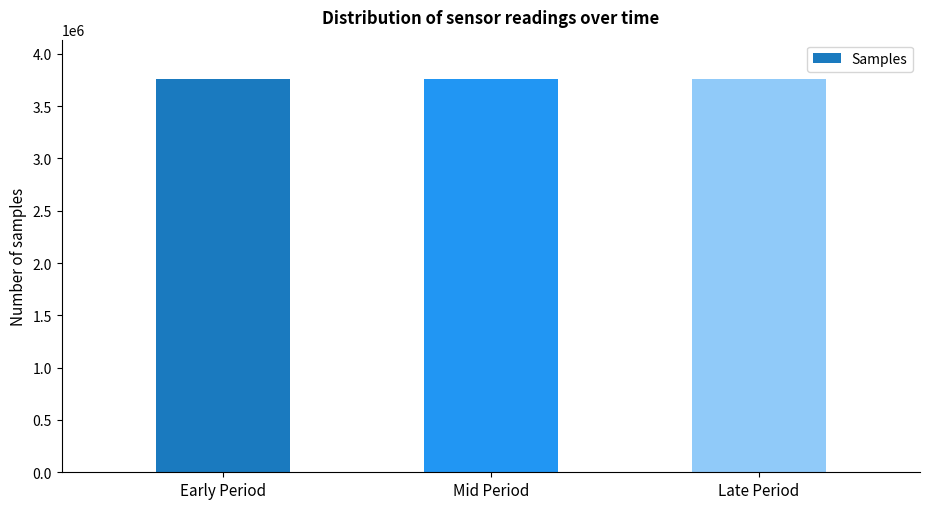

The value at Early Period is 3758566. True or false?

True